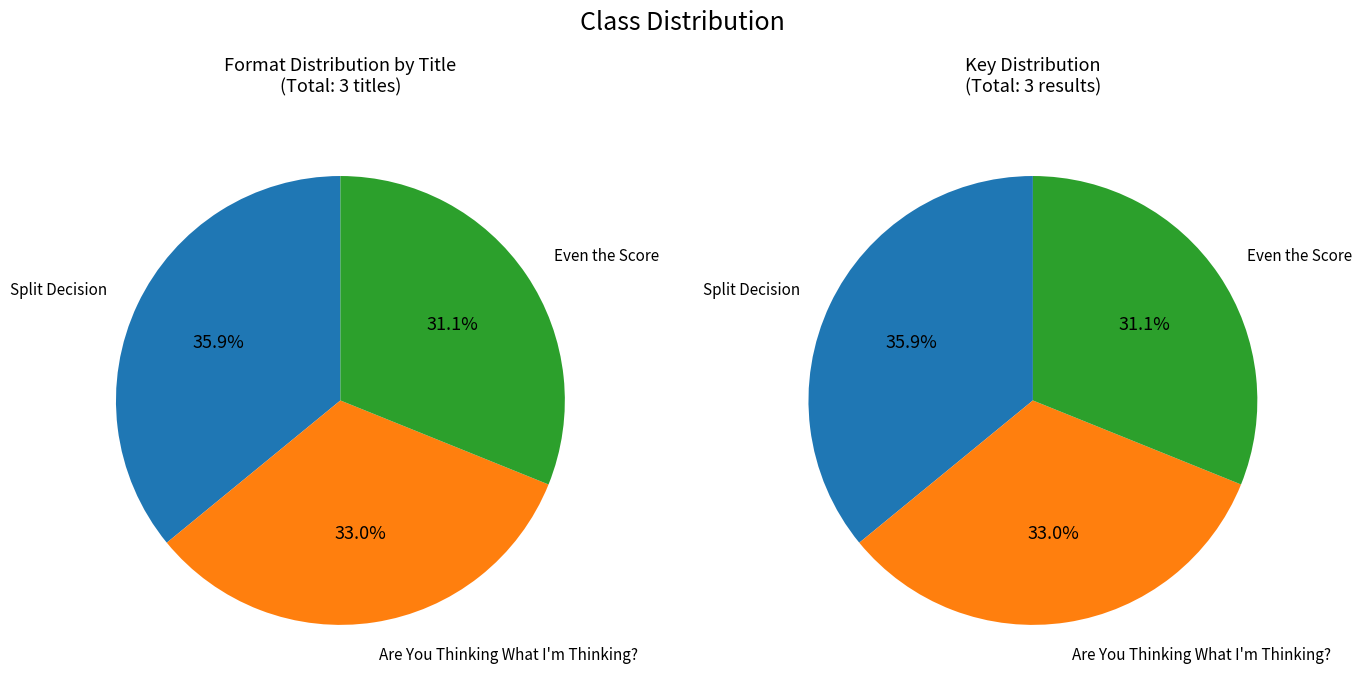

To the nearest percent, what is the difference between the largest and smallest slice percentages?

5%